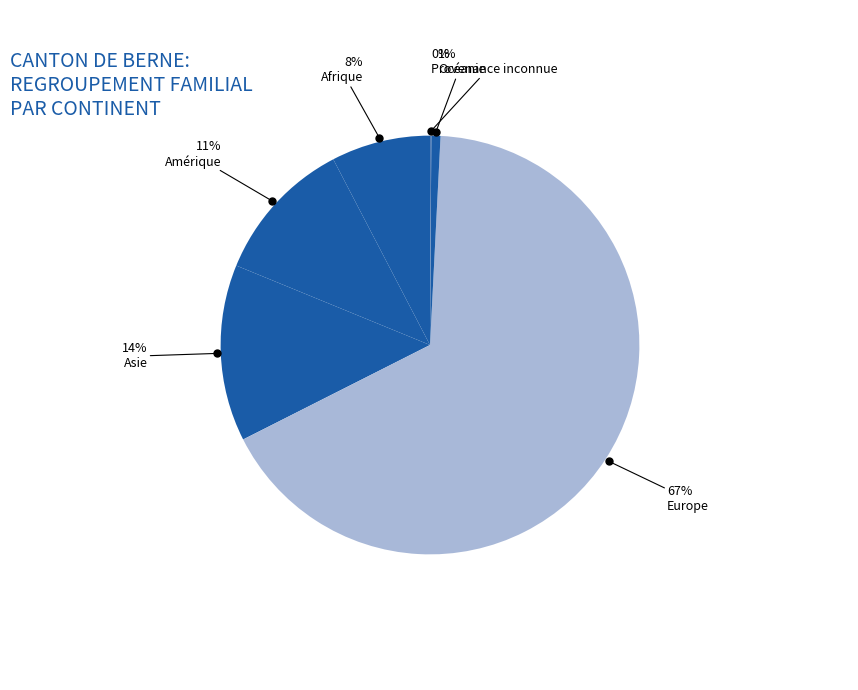

To the nearest percent, what is the difference between the largest and smallest slice percentages?

67%